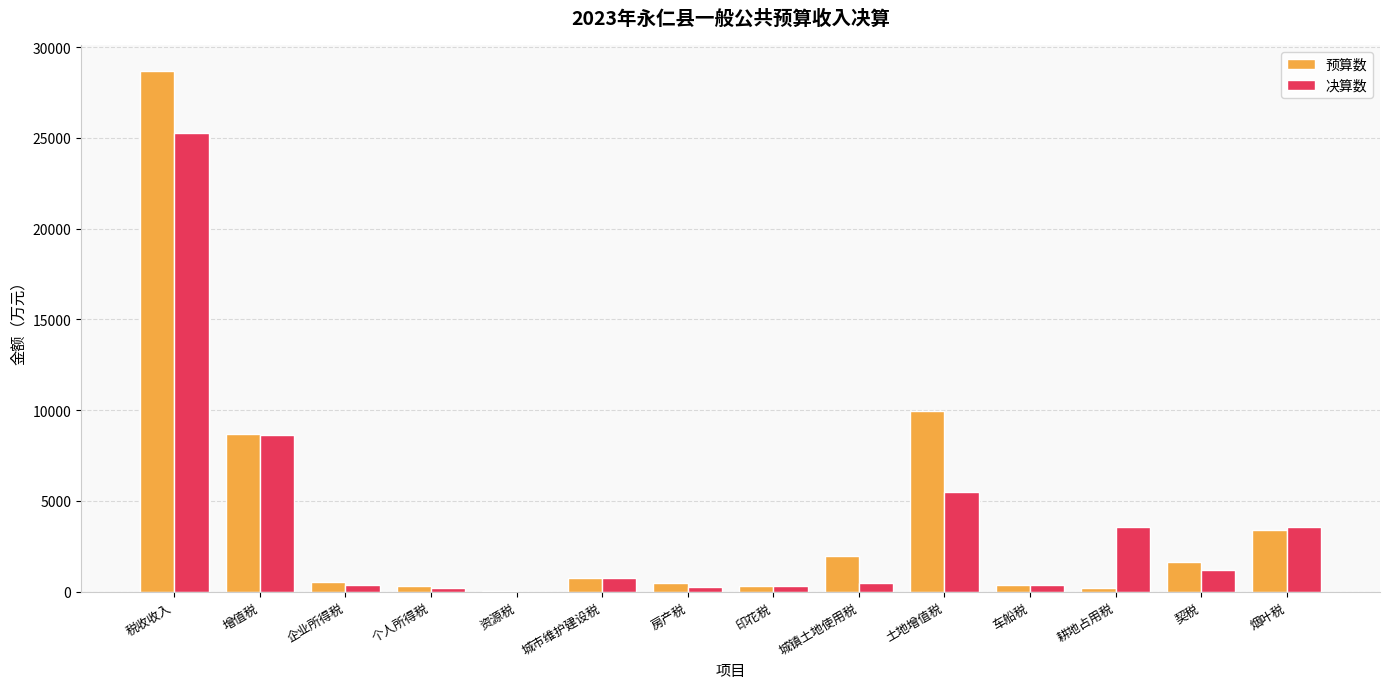

At which category is the sum across all series the highest?

税收收入